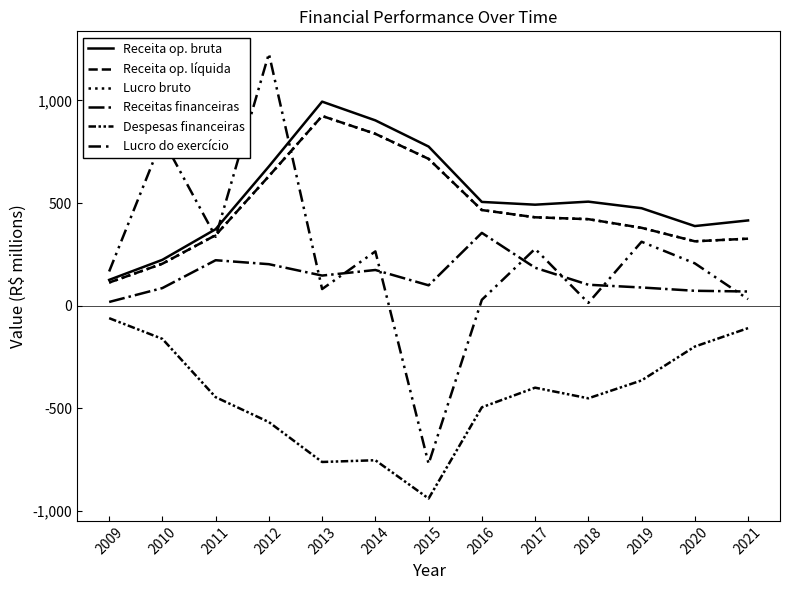

Where is Lucro do exercício nearest to the value 228?

2020